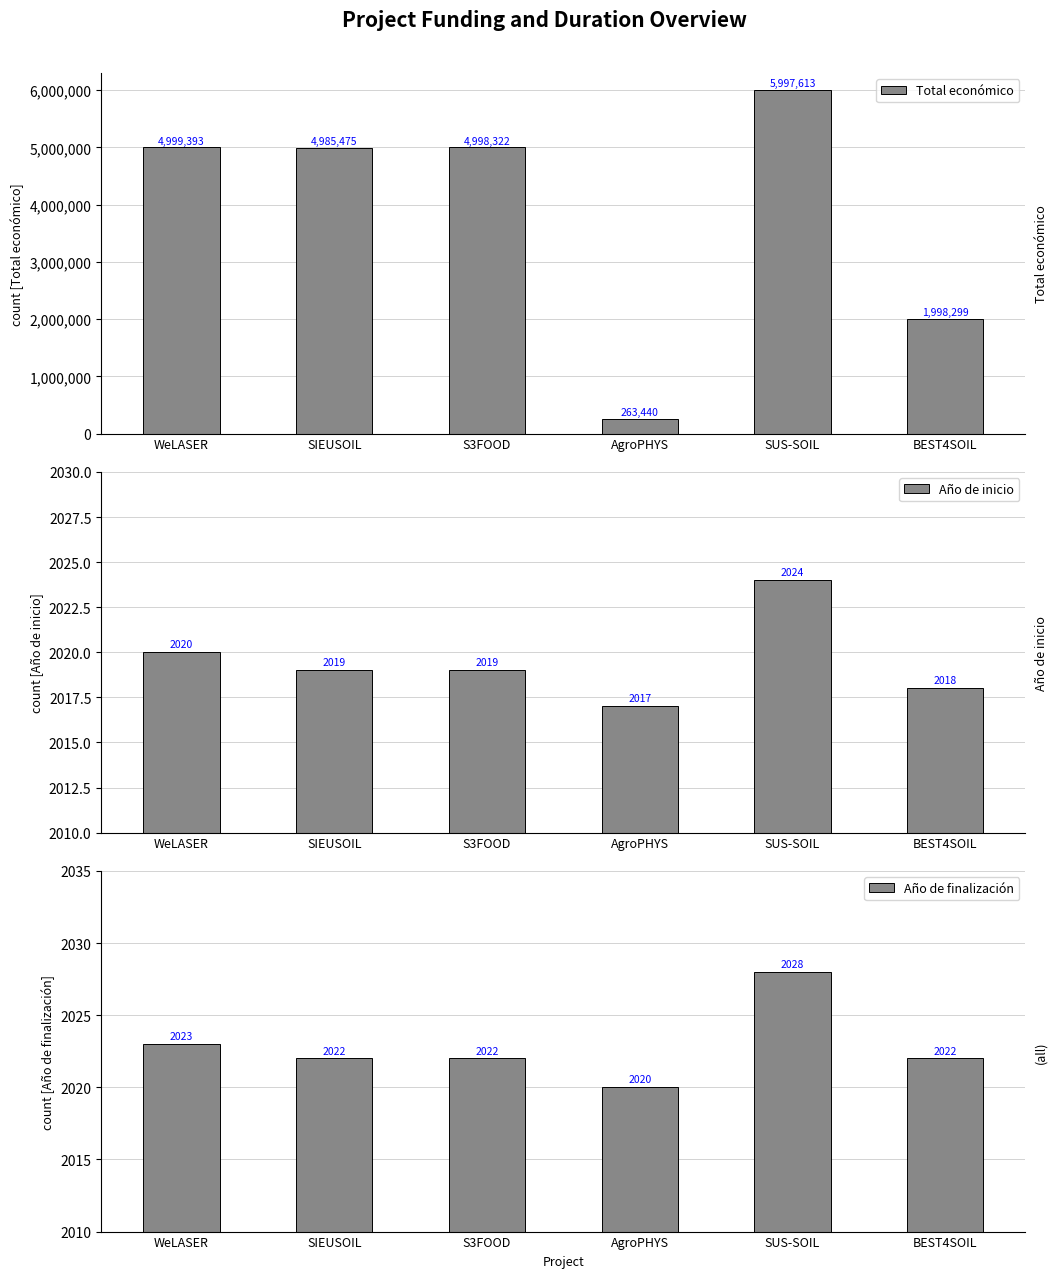

What are all the series names shown in the legend?

Total económico, Año de inicio, Año de finalización